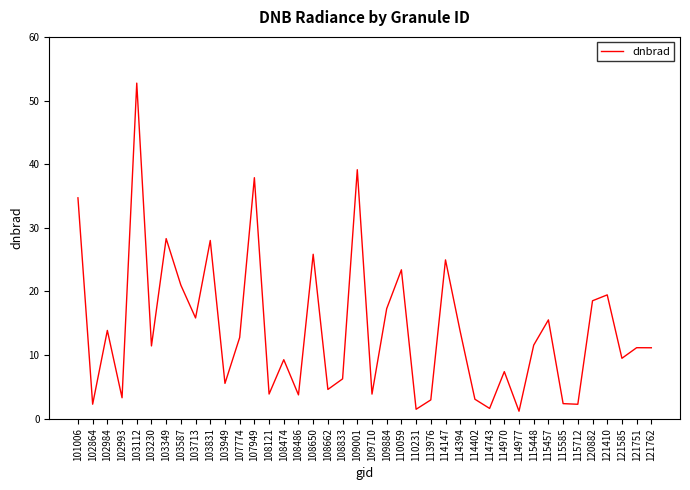

Is it true that the value at 103349 is 48.4?

False